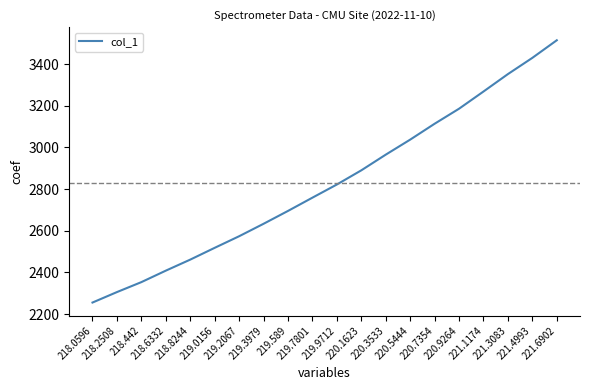

True or false: the data shows 5548.5 at 221.1174.

False